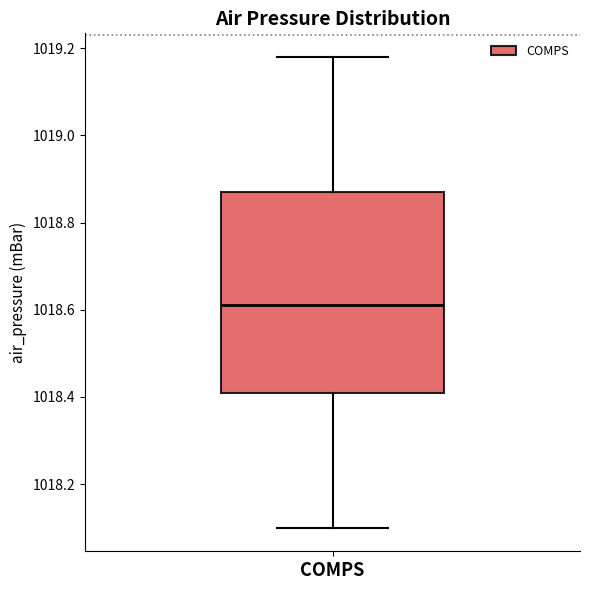

Read this box plot against the y-axis: the position of the median line, the range covered by the box, and the ends of both whiskers. The values are not printed on the chart, so give them approximately, as read against the axis.

median 1018.62, box 1018.42 to 1018.88, whiskers 1018.10 to 1019.18